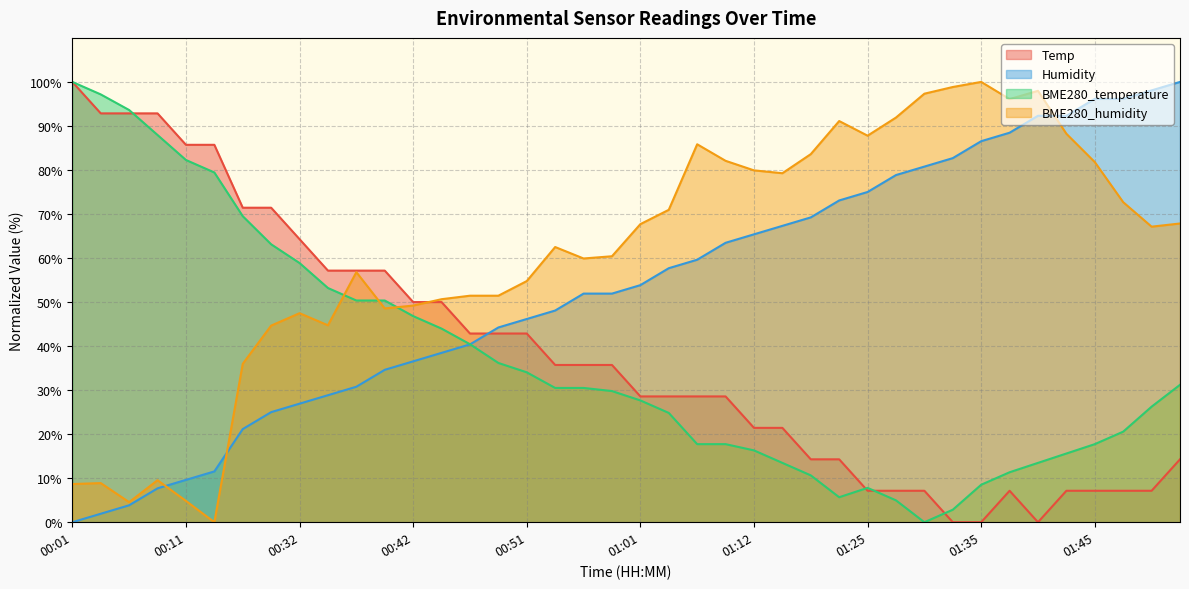

Between 00:56 and 01:16, which series saw the biggest shift?

BME280_humidity